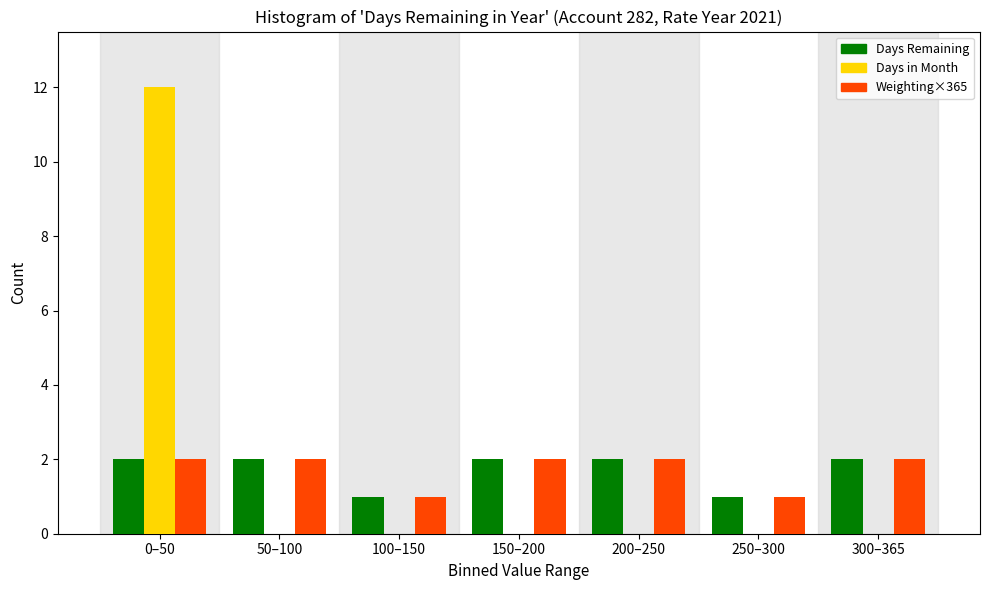

Reading left to right, what are all the values shown in this chart?

Days Remaining: 0–50=2	50–100=2	100–150=1	150–200=2	200–250=2	250–300=1	300–365=2
Days in Month: 0–50=12	50–100=0	100–150=0	150–200=0	200–250=0	250–300=0	300–365=0
Weighting×365: 0–50=2	50–100=2	100–150=1	150–200=2	200–250=2	250–300=1	300–365=2